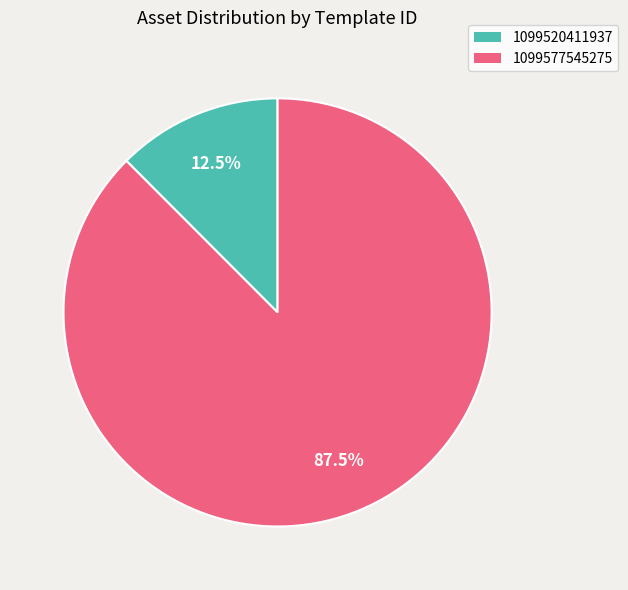

Count the number of slices in the pie.

2